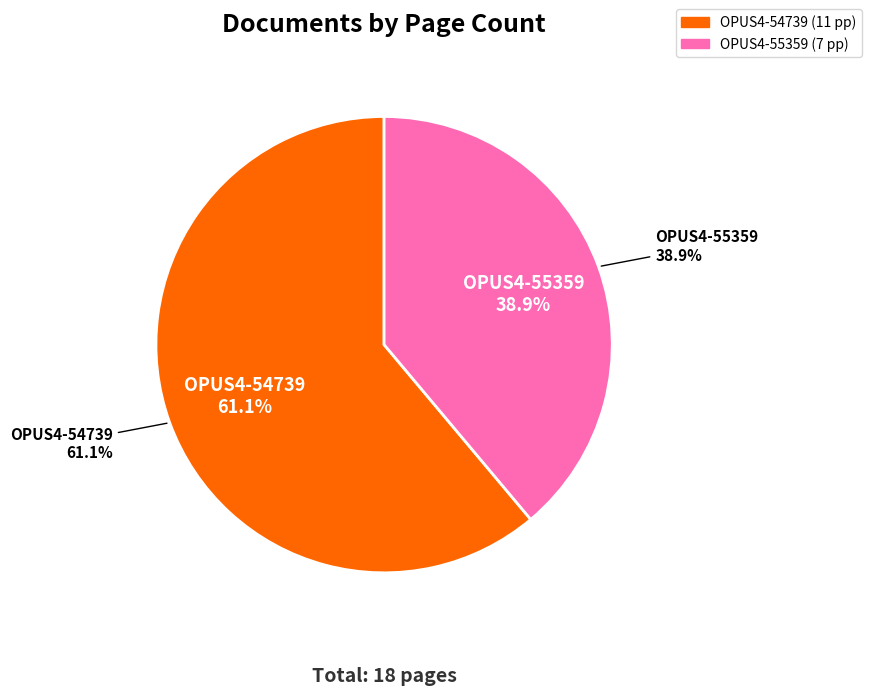

To the nearest percent, what portion does OPUS4-54739 represent?

61%